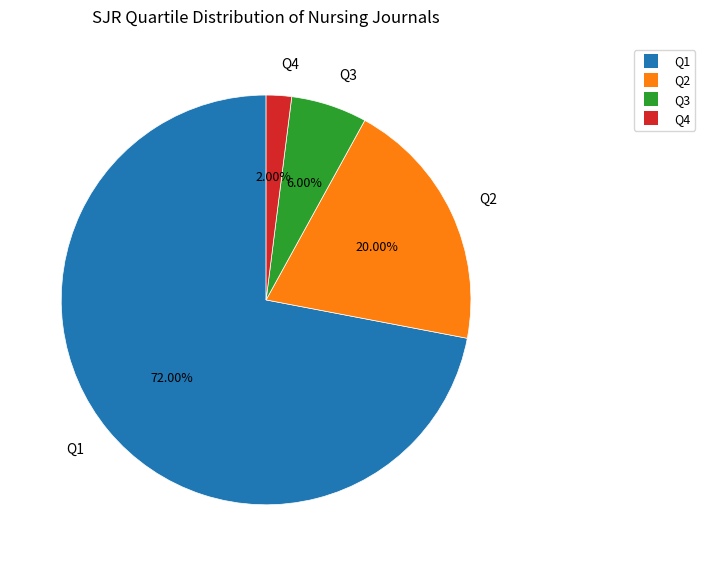

To the nearest percent, what portion does Q2 represent?

20%